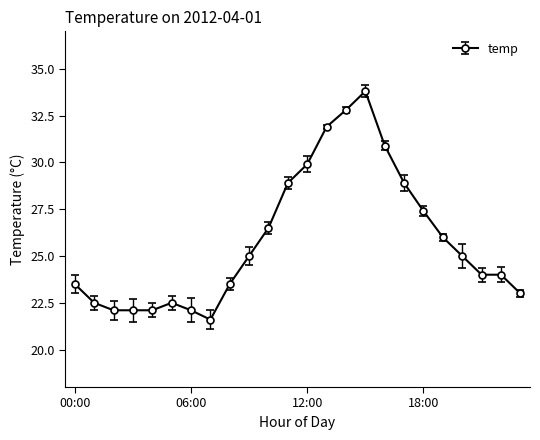

What is the value of the 3rd point from the left?

22.1